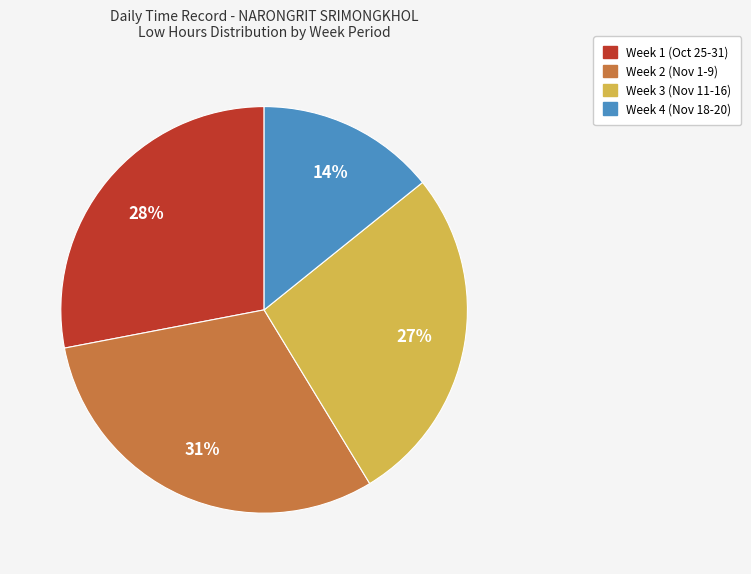

To the nearest percent, what is the average slice percentage?

25%